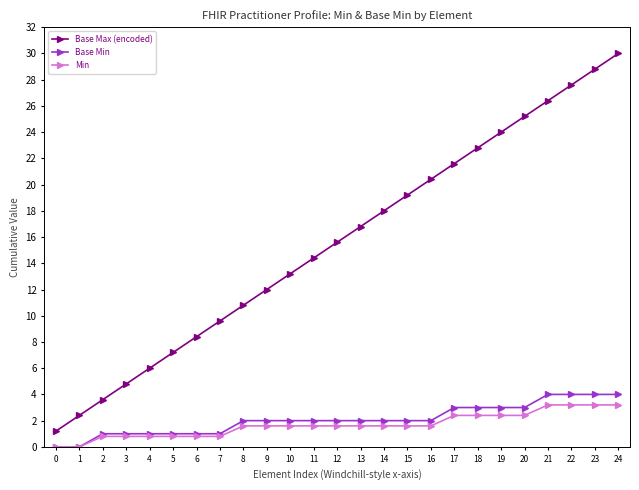

True or false: Base Max (encoded) has a value of 28.8 at 23.

True